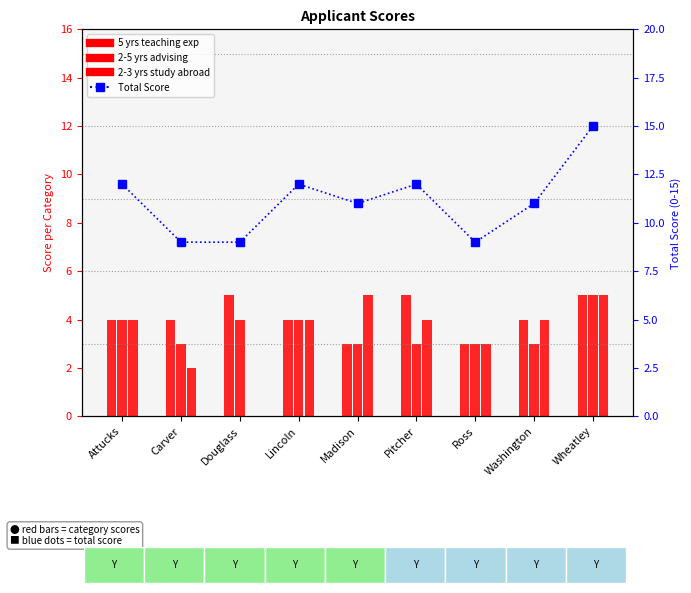

What is the label of the 3rd bar from the left?

Douglass